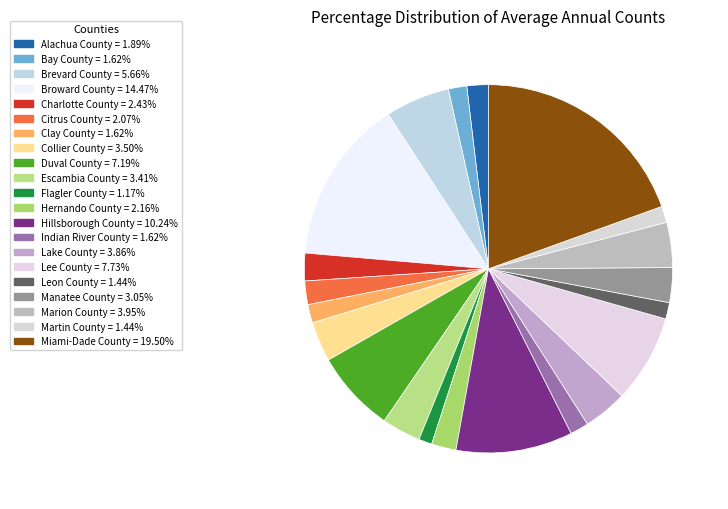

Between Collier County and Brevard County, which is larger?

Brevard County